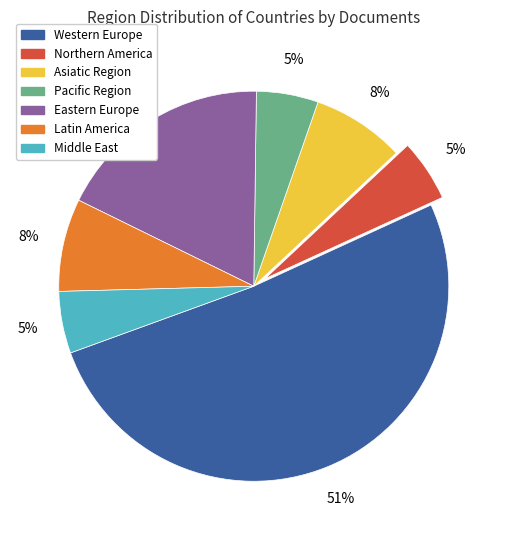

Between Middle East and Western Europe, which is larger?

Western Europe